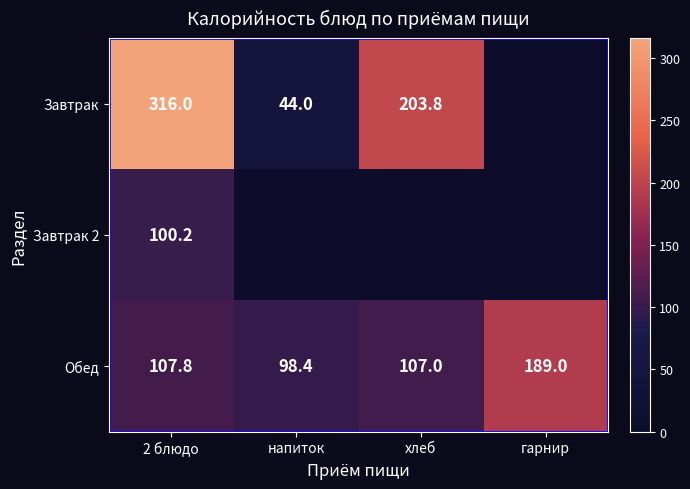

At how many categories does at least one series exceed 151?

3